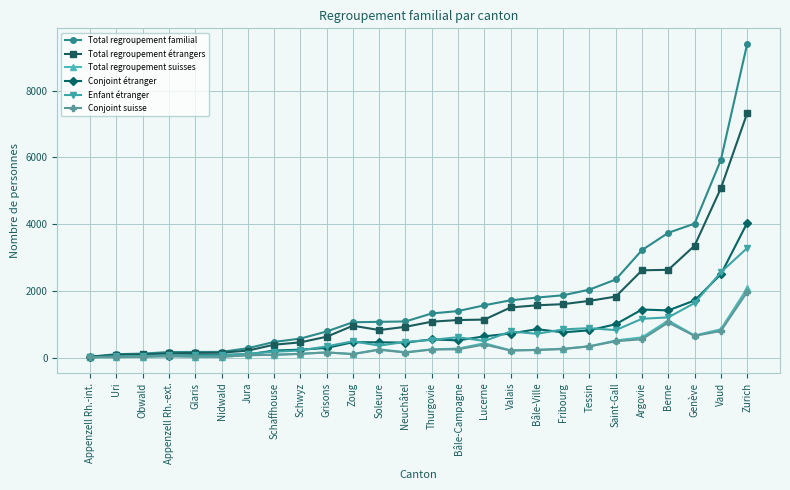

Which series has the largest range (max minus min)?

Total regroupement familial